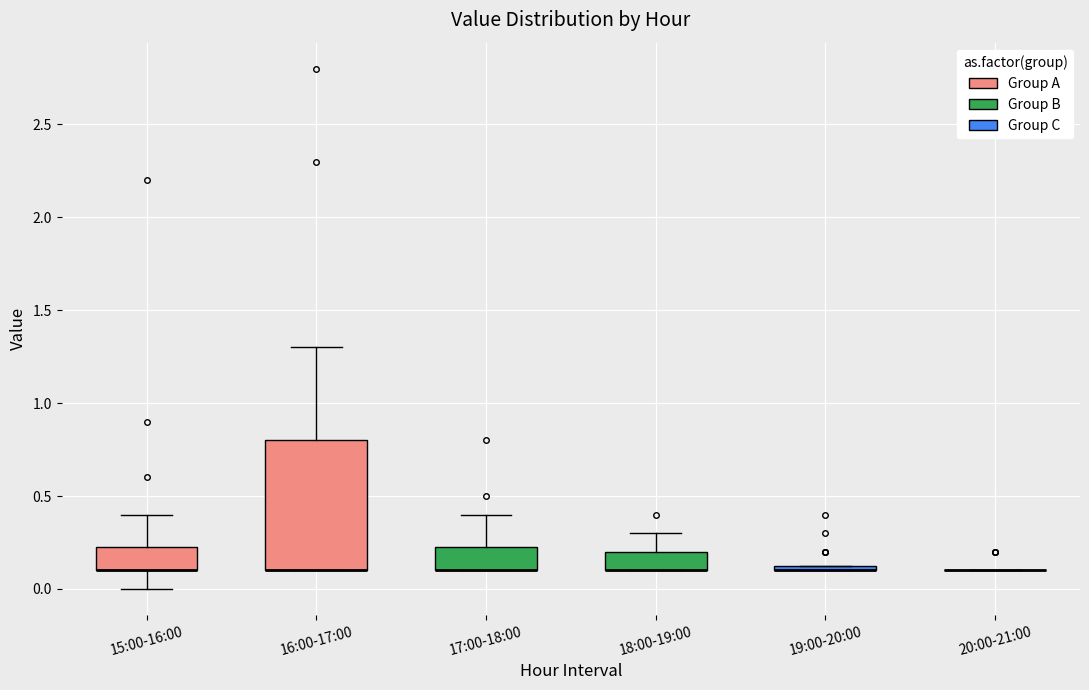

Which box is the tallest, from its lower edge to its upper edge?

16:00-17:00